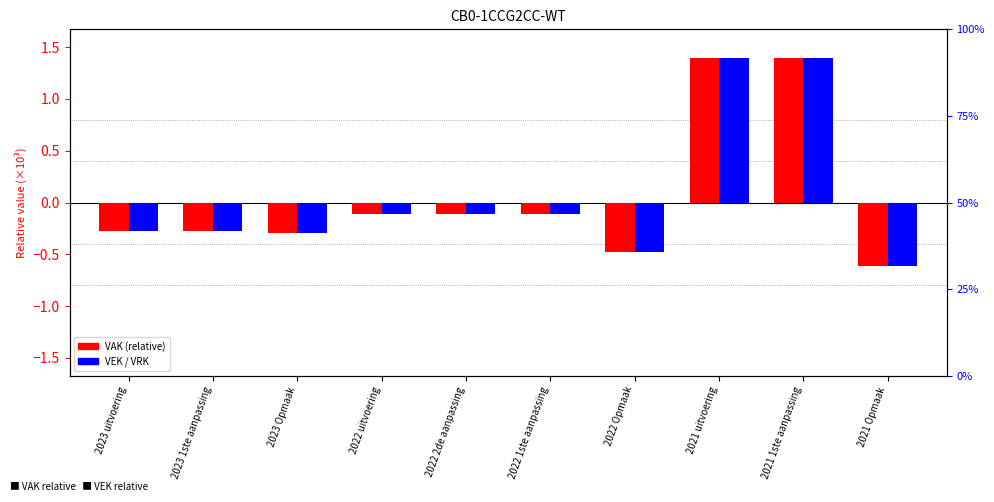

List the labels in order of VAK (relative) value, largest first.

2021 1ste aanpassing, 2021 uitvoering, 2022 uitvoering, 2022 2de aanpassing, 2022 1ste aanpassing, 2023 uitvoering, 2023 1ste aanpassing, 2023 Opmaak, 2022 Opmaak, 2021 Opmaak